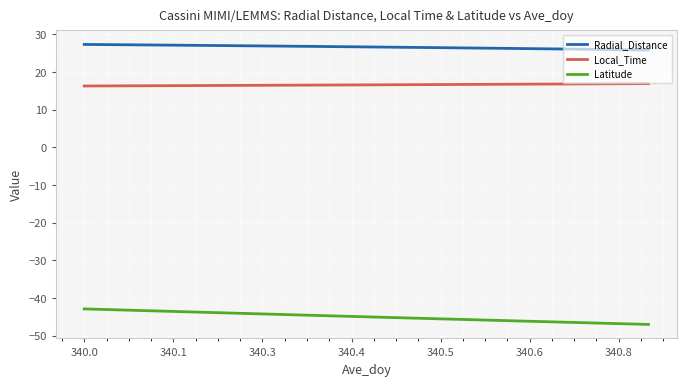

Which series has the widest spread of values?

Latitude